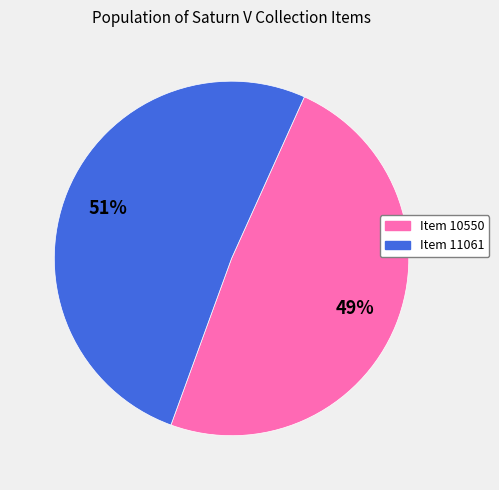

How many segments does this pie chart have?

2